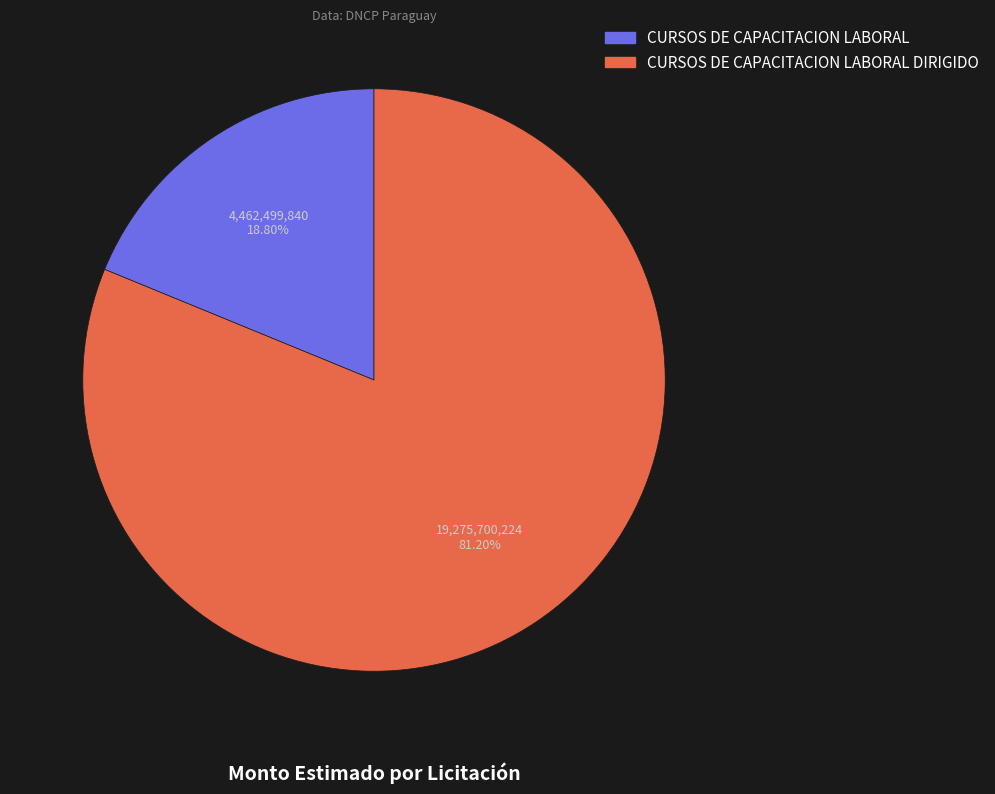

Between CURSOS DE CAPACITACION LABORAL DIRIGIDO and CURSOS DE CAPACITACION LABORAL, which is larger?

CURSOS DE CAPACITACION LABORAL DIRIGIDO